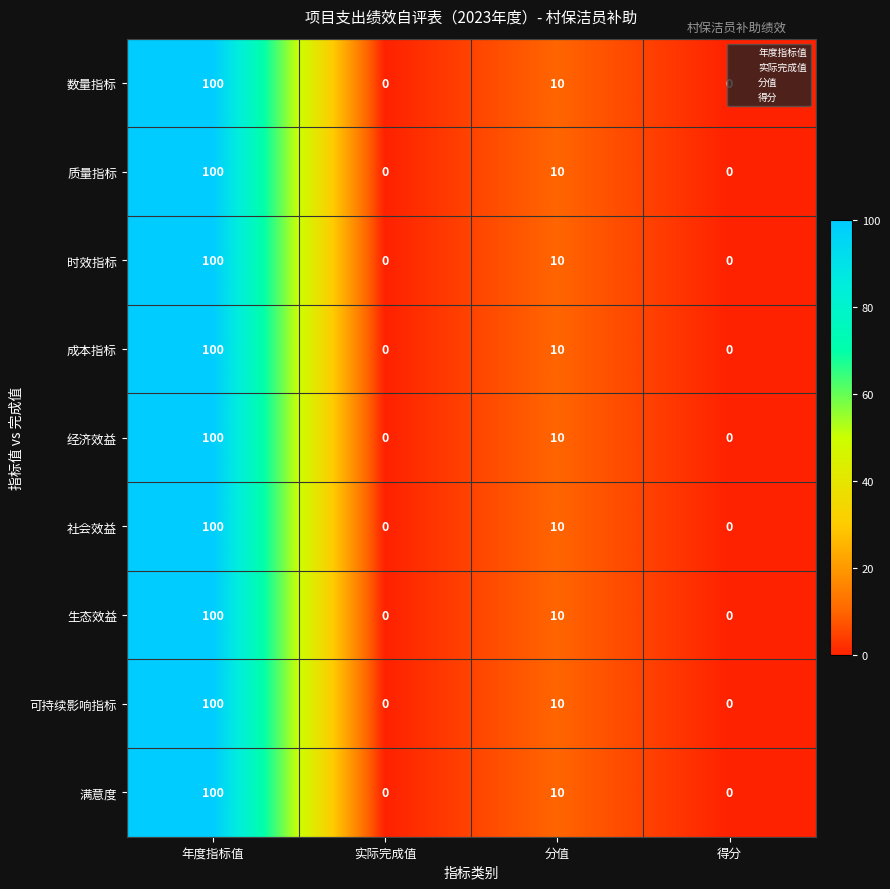

Count the number of data series in this chart.

9